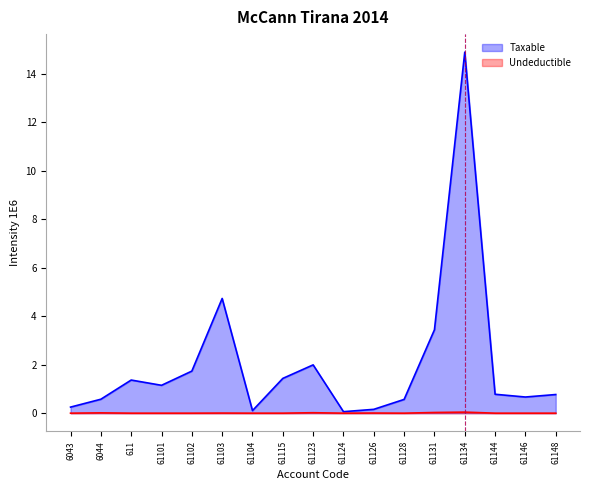

True or false: Undeductible and Taxable intersect in this chart.

False